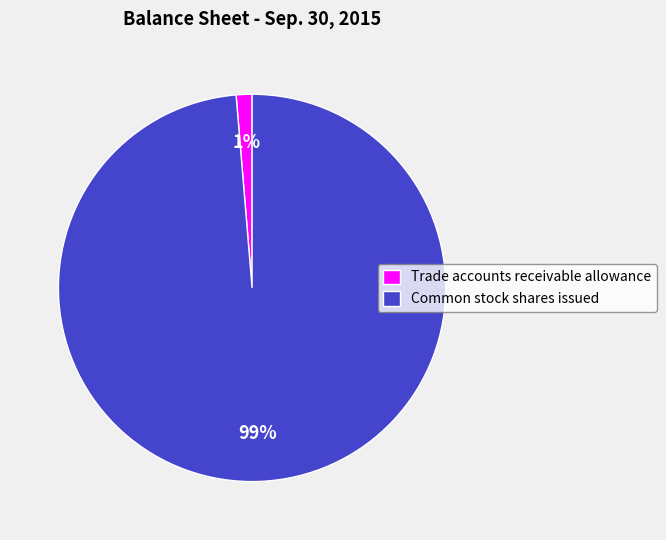

Count the number of slices in the pie.

2